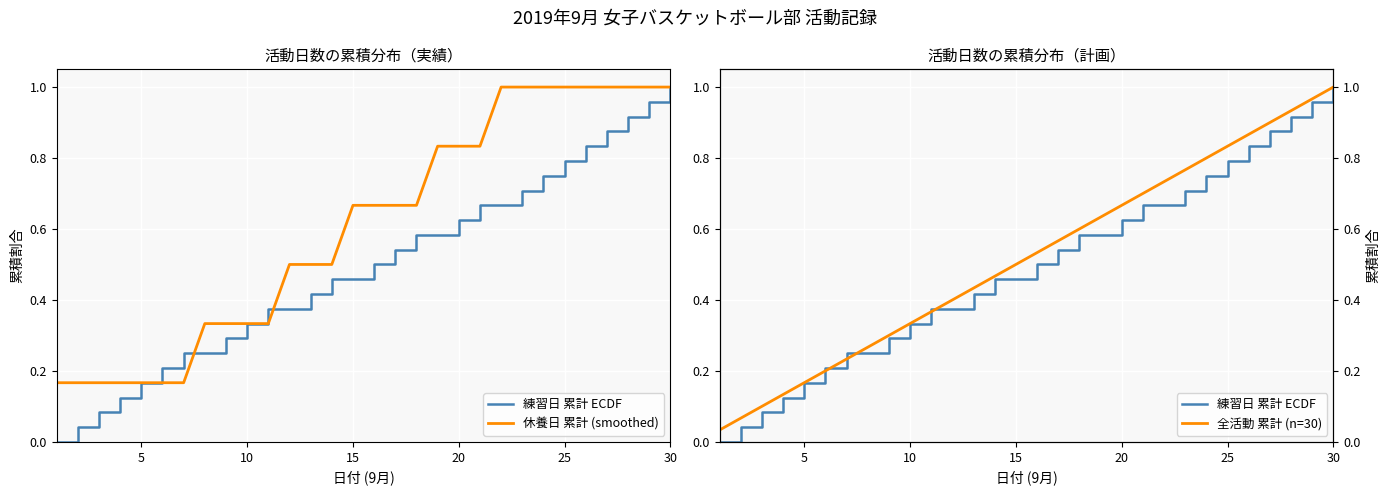

Is it true that 休養日 累計 (smoothed) equals 0.5 at 30?

False